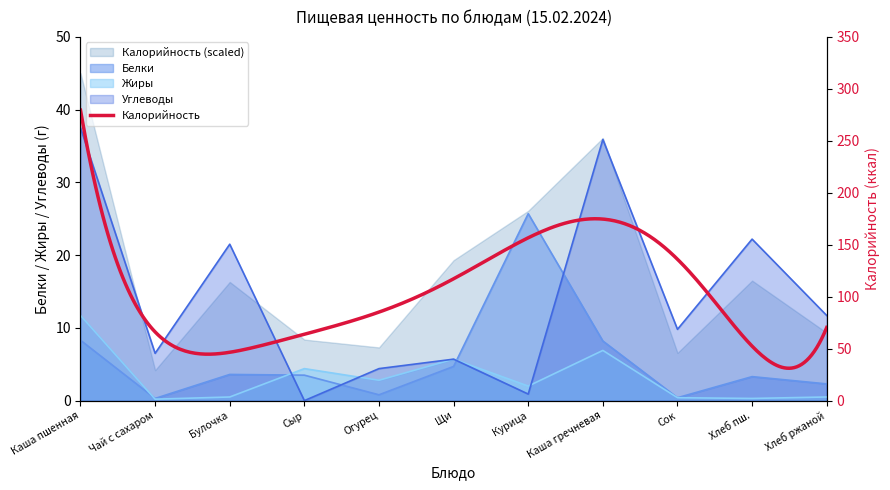

In Углеводы, how many points are higher than both neighbors (excluding endpoints)?

4